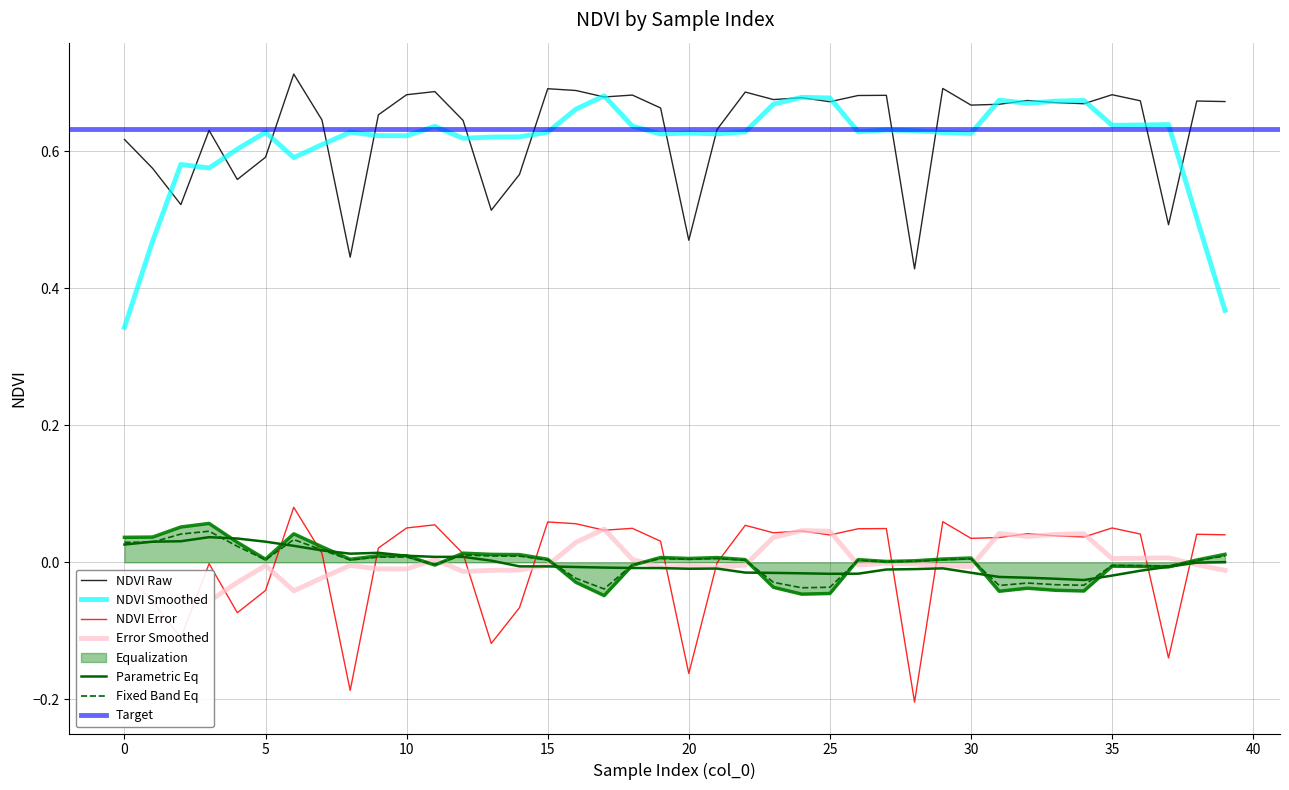

What is the maximum value shown in the chart?

0.7